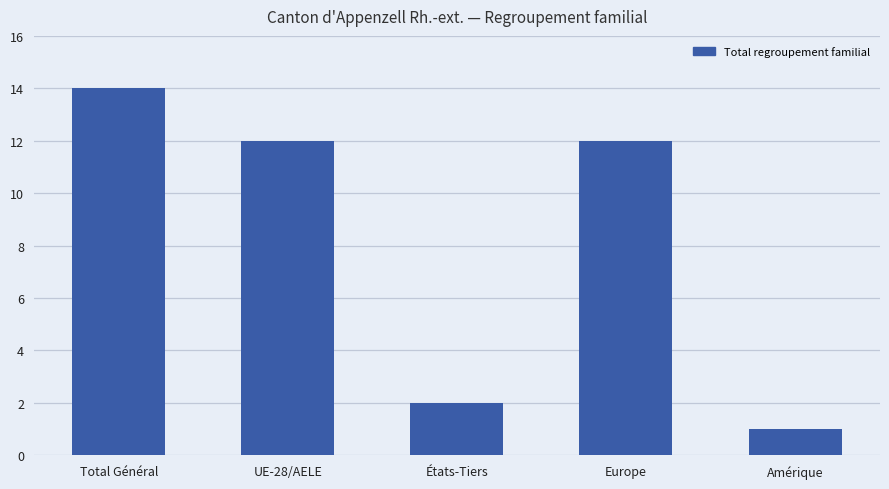

The chart shows a value of 0 at Amérique. True or false?

False